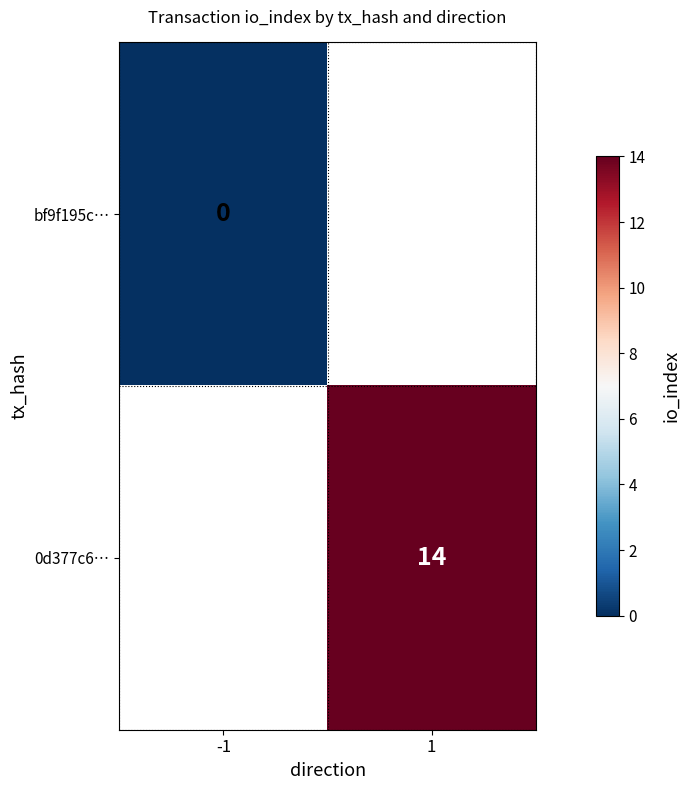

The value of 0d377c6… at 1 is 14. True or false?

True